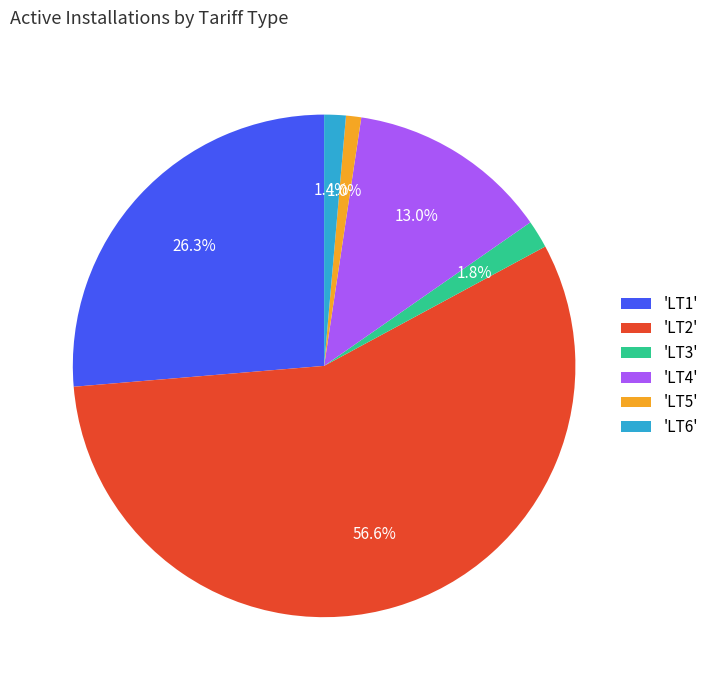

Is there any slice that represents more than half of the pie?

Yes